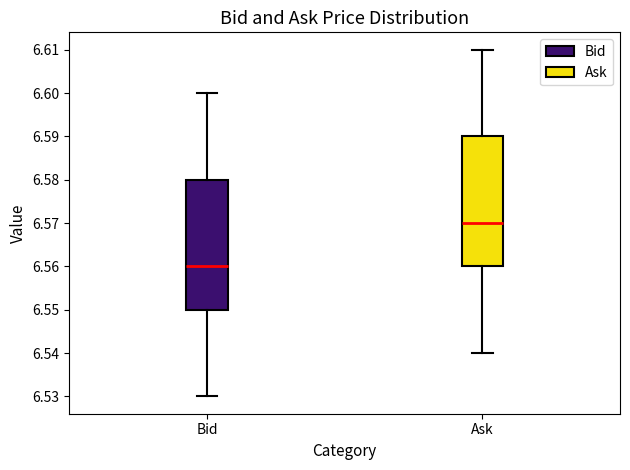

Reading left to right, read every box against the y-axis: the position of its median line, the range the box covers, and the ends of its whiskers. The values are not printed on the chart, so give them approximately, as read against the axis.

Bid: median 6.56, box 6.55 to 6.58, whiskers 6.53 to 6.60
Ask: median 6.57, box 6.56 to 6.59, whiskers 6.54 to 6.61